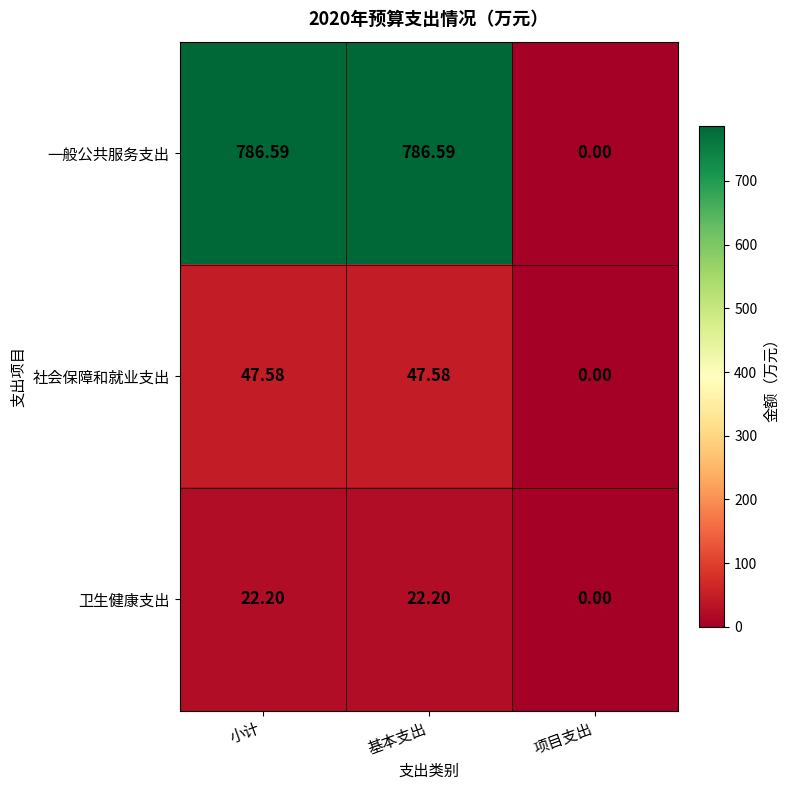

Between 小计 and 项目支出, which series saw the biggest shift?

一般公共服务支出